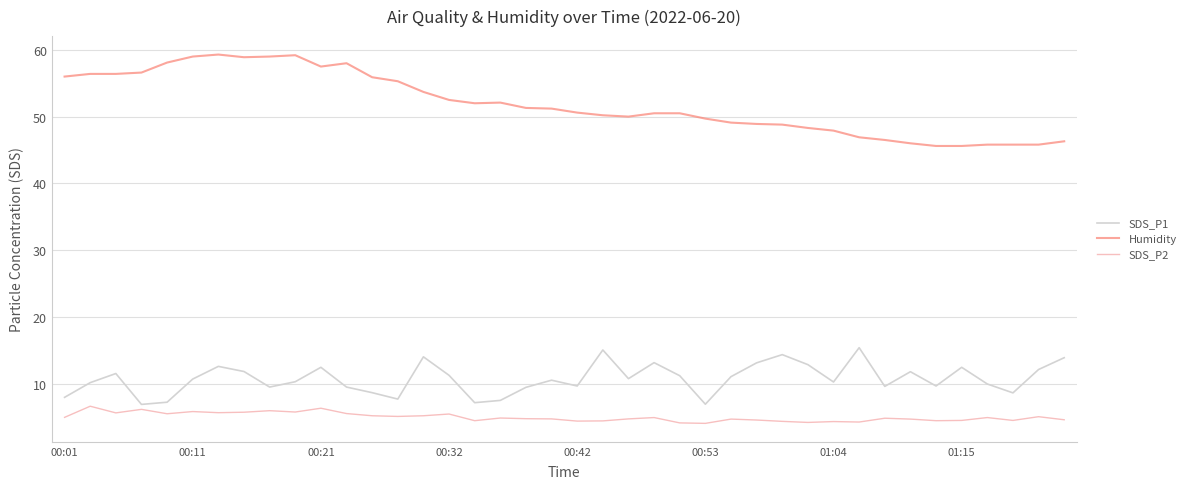

Does the chart display data point markers on the line(s)?

No